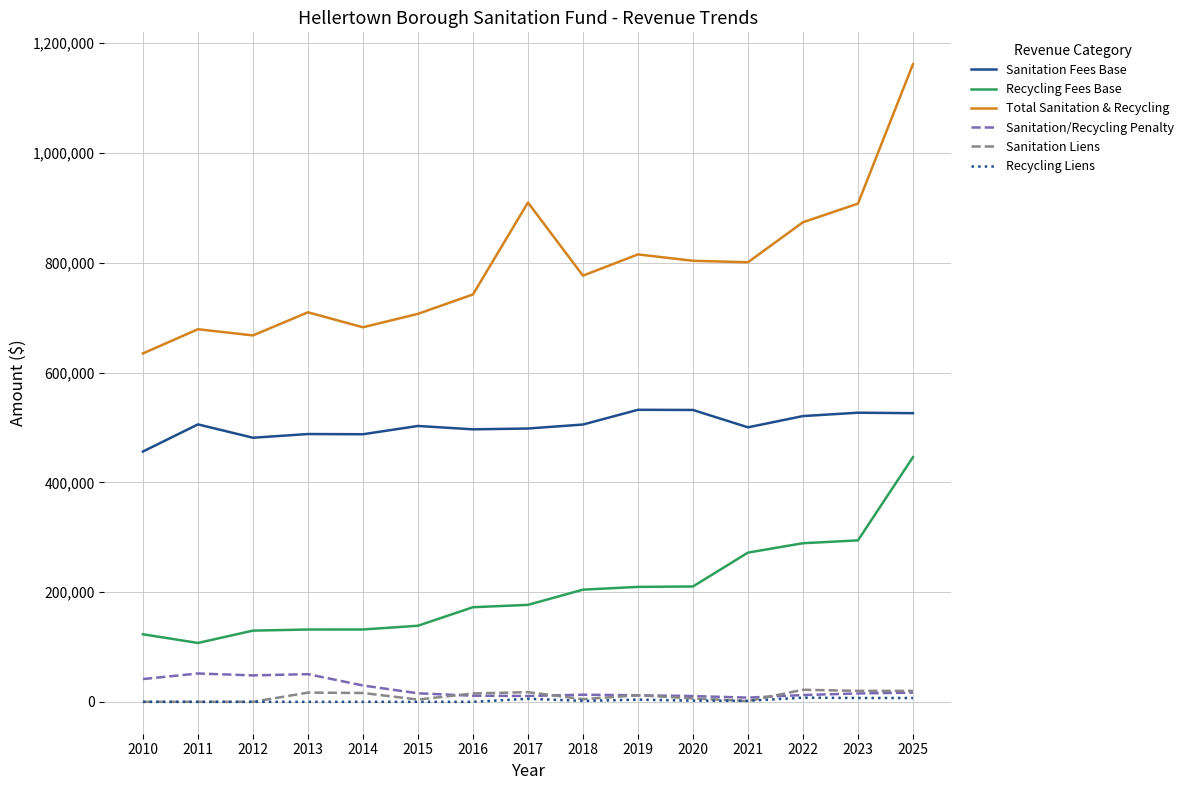

Which series has the largest range (max minus min)?

Total Sanitation & Recycling